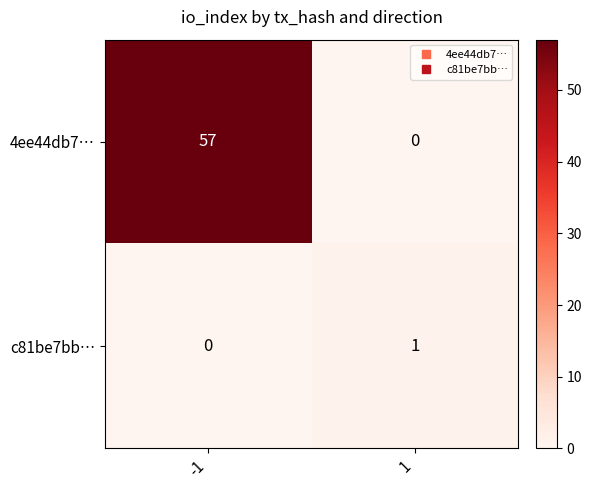

Reading right to left, list all the values displayed in this chart.

4ee44db7…: 0	57
c81be7bb…: 1	0